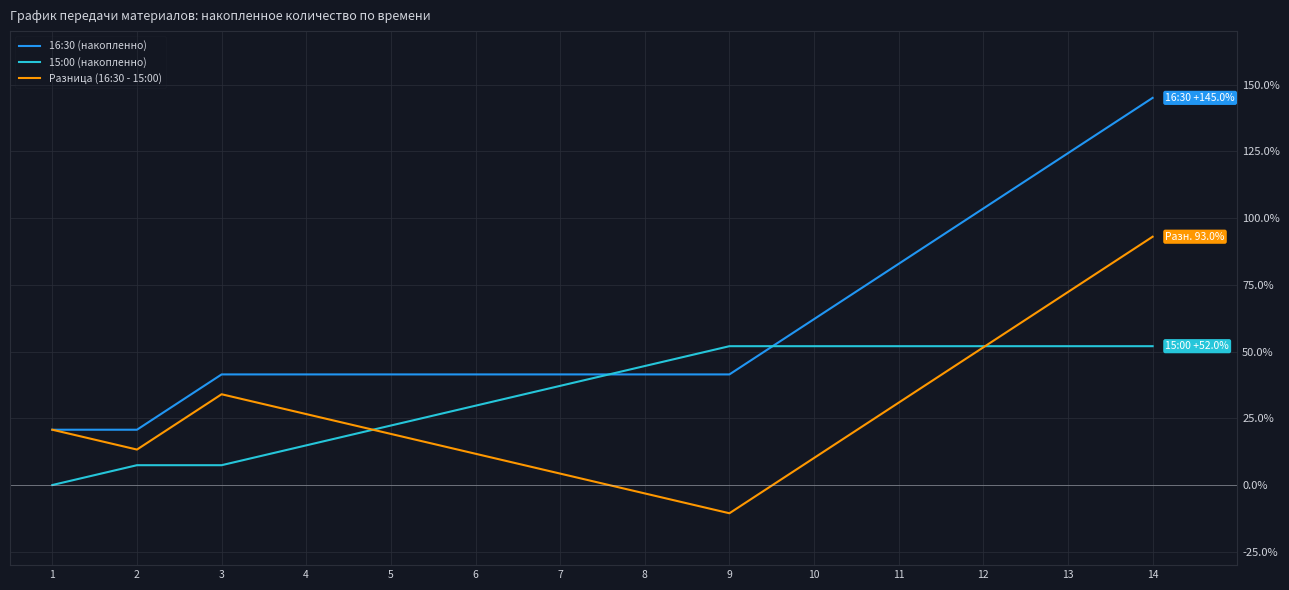

Is the value of 16:30 (накопленно) at 9 greater than the value of Разница (16:30 - 15:00) at 5?

Yes